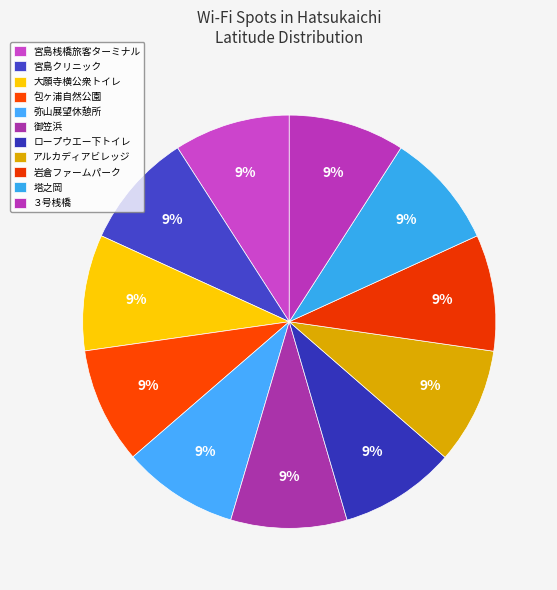

How many segments does this pie chart have?

11